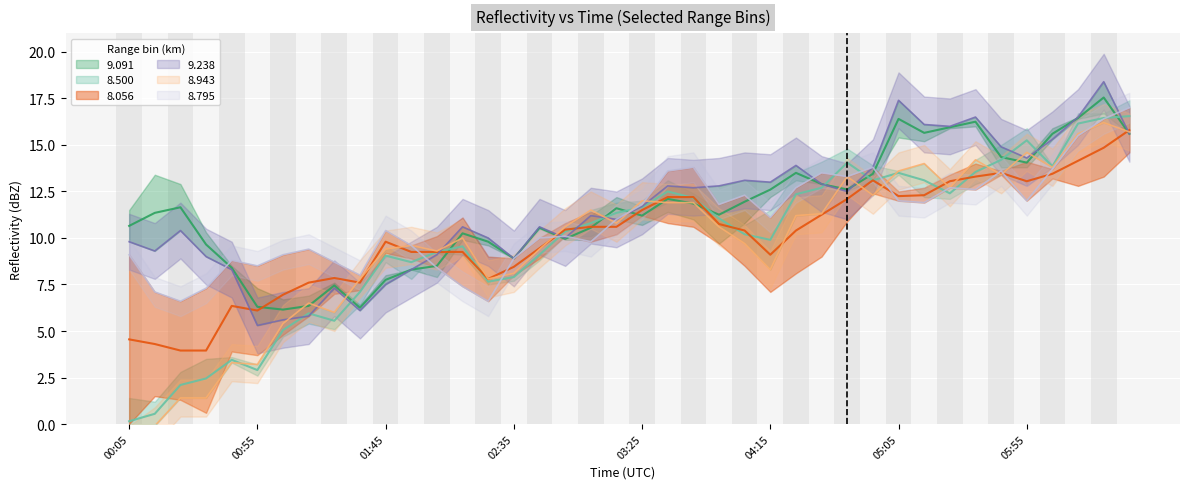

At which label does 8.795 first exceed 11?

03:25